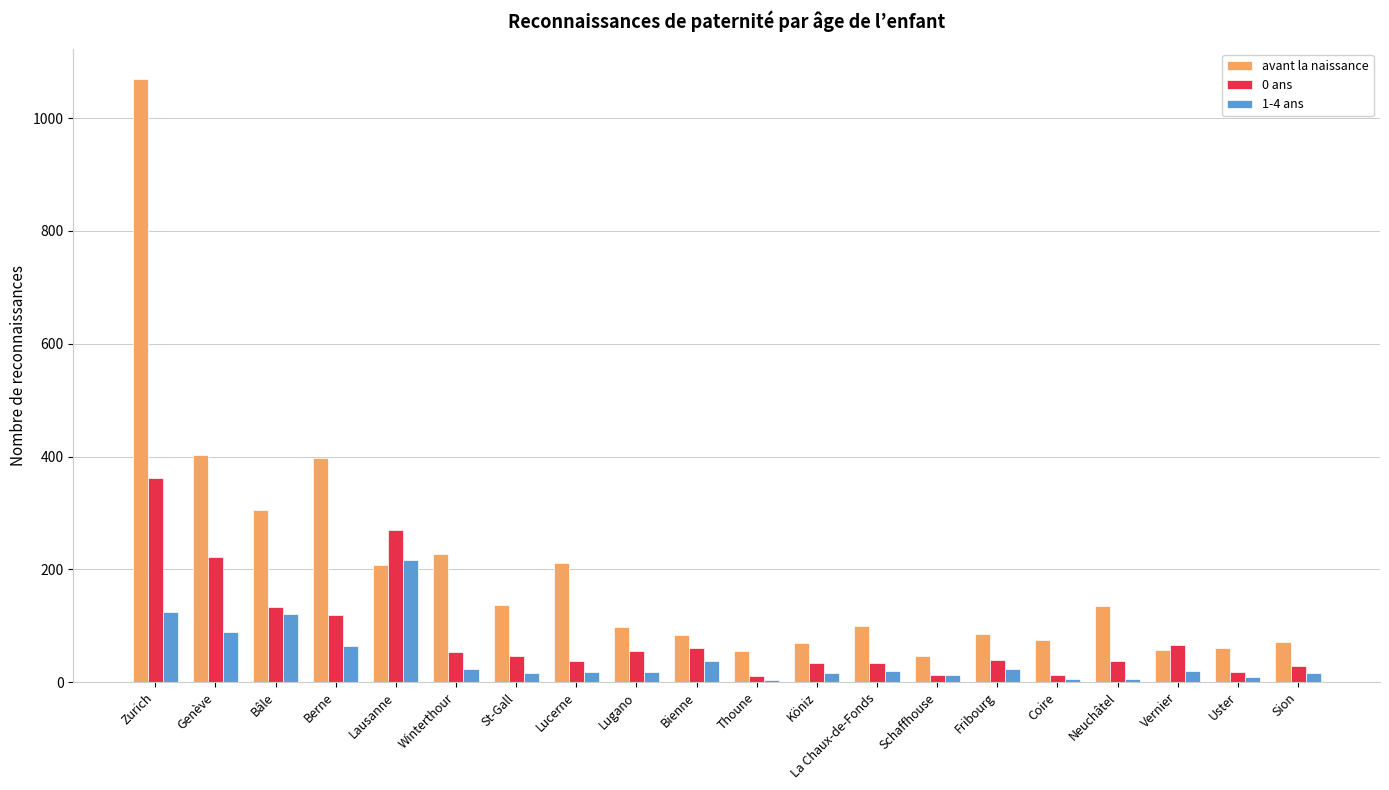

Which series has the widest spread of values?

avant la naissance